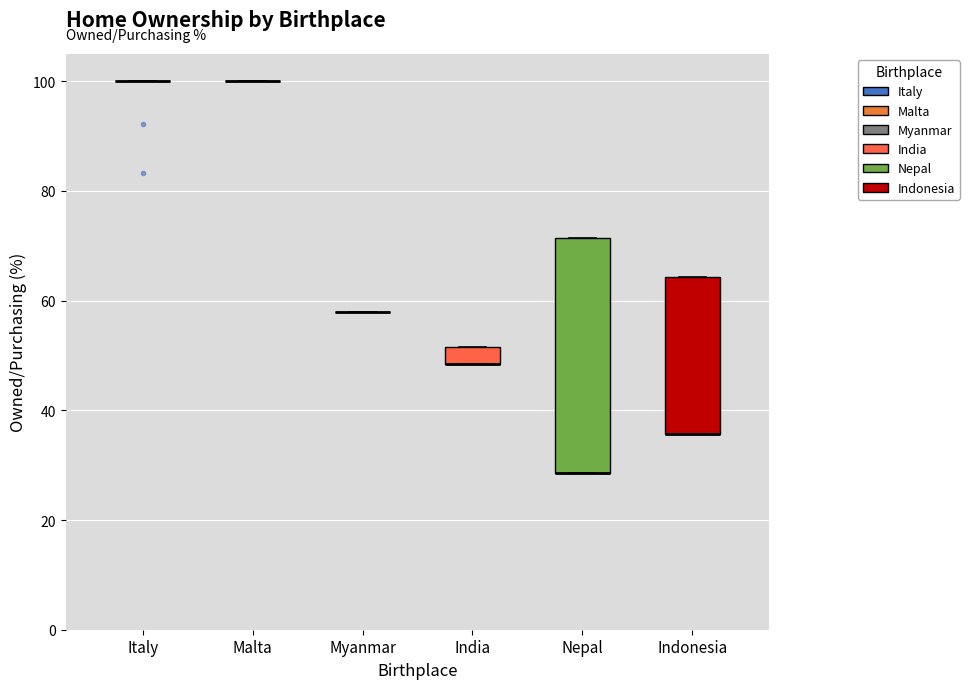

Reading left to right, read every box against the y-axis: the position of its median line, the range the box covers, and the ends of its whiskers. The values are not printed on the chart, so give them approximately, as read against the axis.

Italy: box collapsed to a line at 100, whiskers 100 to 100
Malta: box collapsed to a line at 100, whiskers 100 to 100
Myanmar: box collapsed to a line at 58, whiskers 58 to 58
India: median 48 (drawn on the box's lower edge), box 48 to 52, whiskers 48 to 52
Nepal: median 28 (drawn on the box's lower edge), box 28 to 72, whiskers 28 to 72
Indonesia: median 36 (drawn on the box's lower edge), box 36 to 64, whiskers 36 to 64